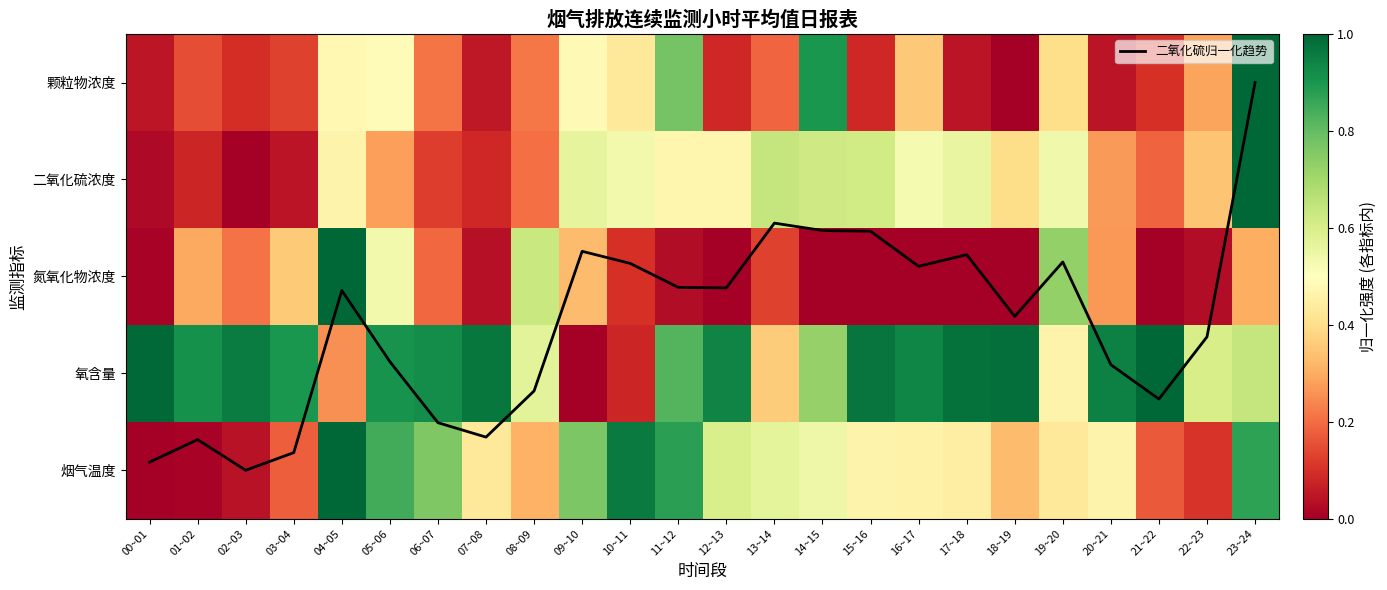

List the labels in order of 颗粒物浓度 value, smallest first.

18~19, 20~21, 17~18, 00~01, 07~08, 15~16, 12~13, 02~03, 21~22, 03~04, 01~02, 13~14, 06~07, 08~09, 22~23, 16~17, 19~20, 10~11, 04~05, 09~10, 05~06, 11~12, 14~15, 23~24